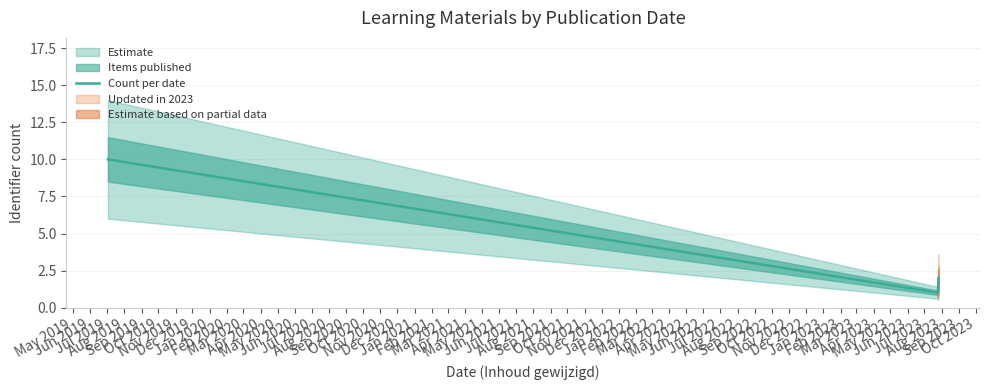

Reading left to right, list all the values displayed in this chart.

10	1	2